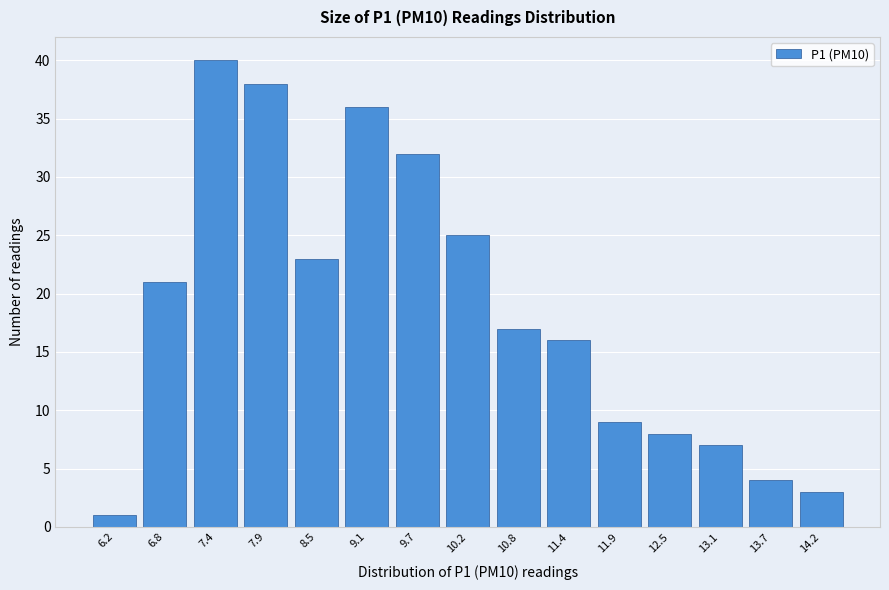

Reading right to left, list all the values displayed in this chart.

14.2=3	13.7=4	13.1=7	12.5=8	11.9=9	11.4=16	10.8=17	10.2=25	9.7=32	9.1=36	8.5=23	7.9=38	7.4=40	6.8=21	6.2=1